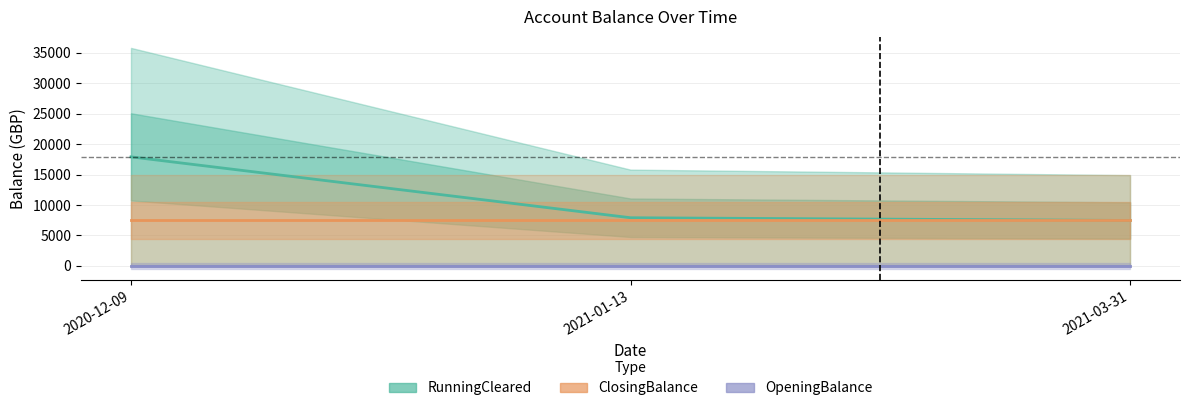

Which series changed the most between 2020-12-09 and 2021-03-31?

RunningCleared